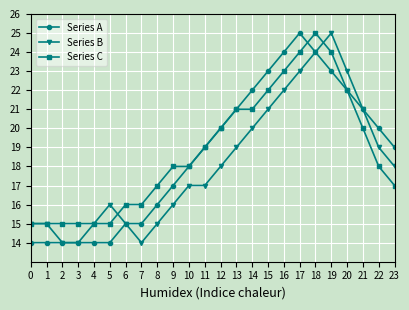

True or false: Series C has a value of 6 at 10.

False